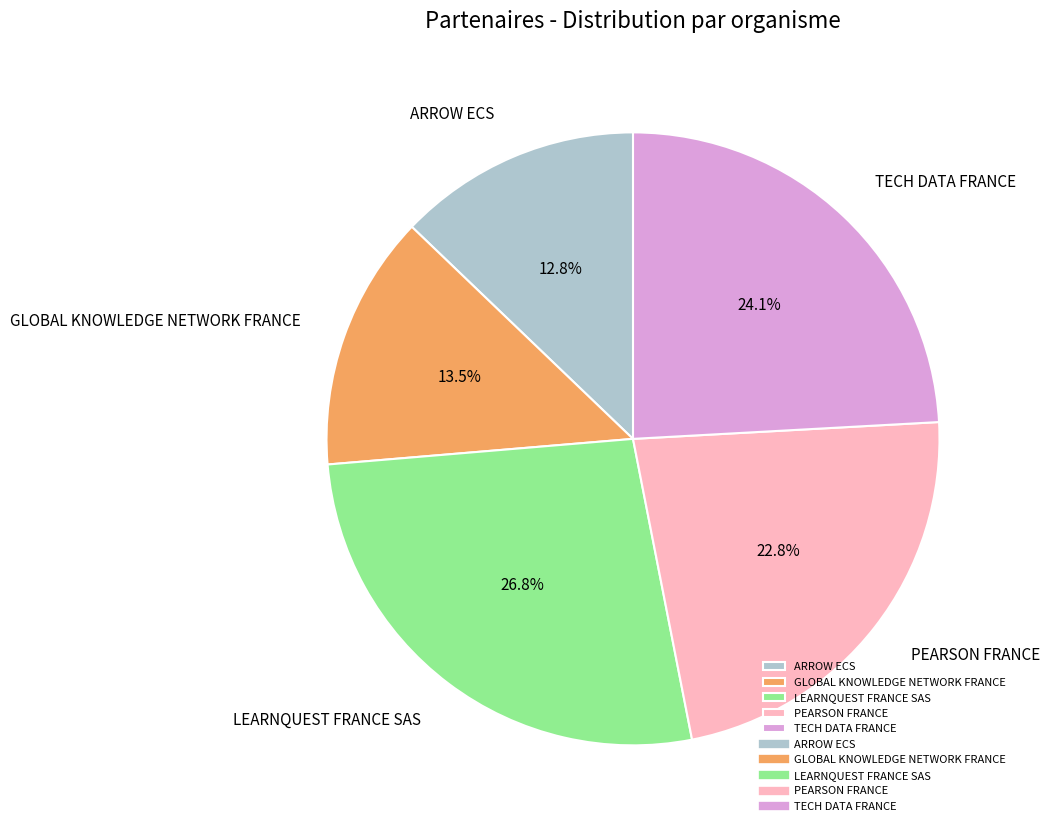

To the nearest percent, what is the combined percentage of TECH DATA FRANCE and PEARSON FRANCE?

47%